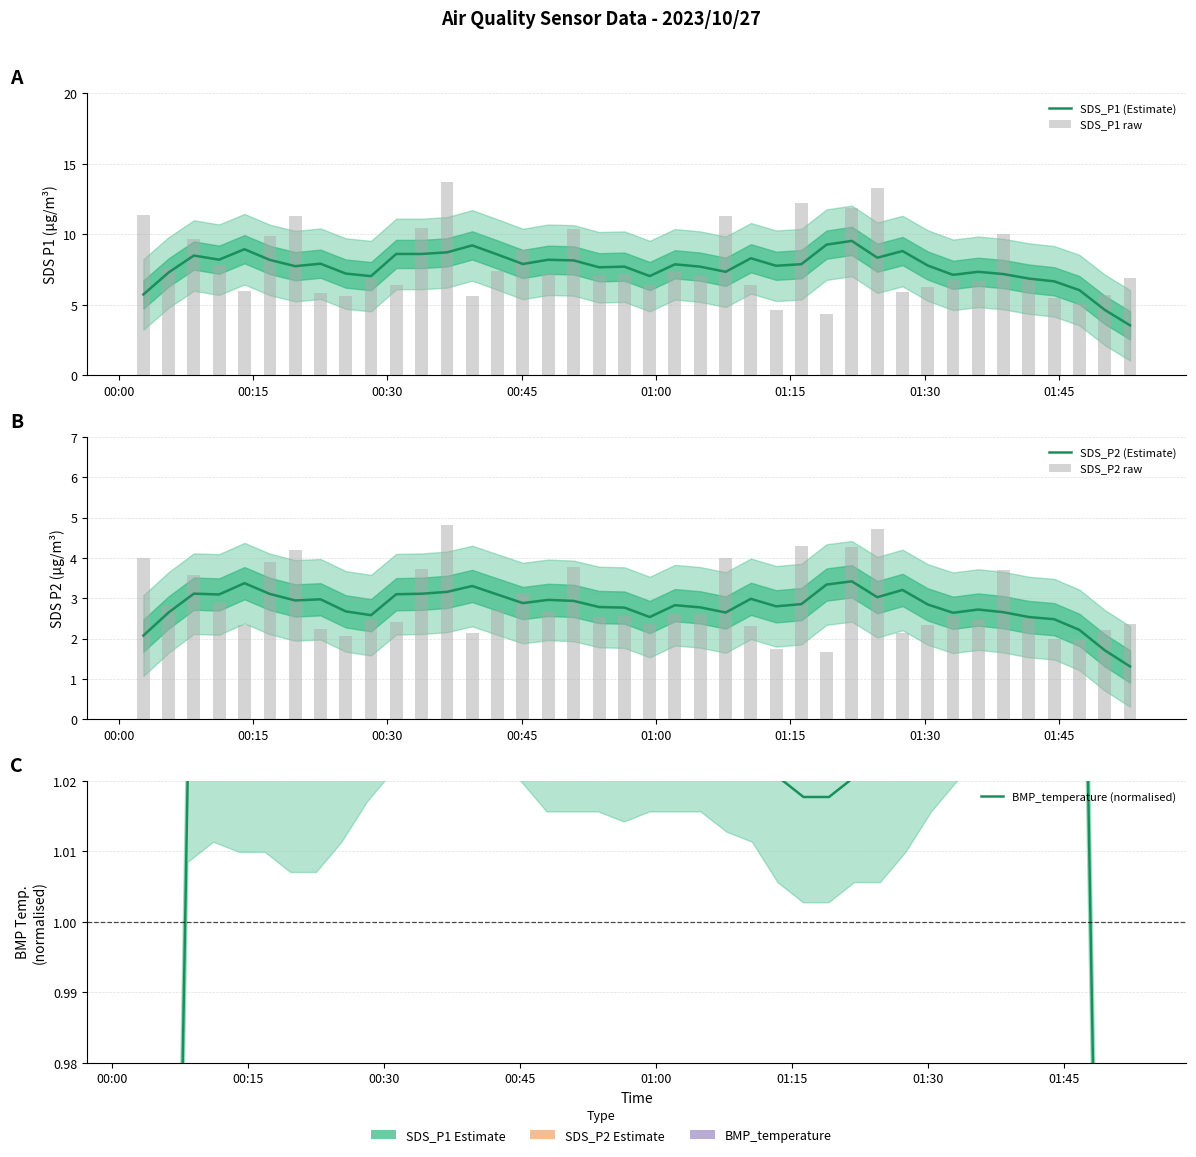

What is the sum of all SDS_P1 raw values?

317.1